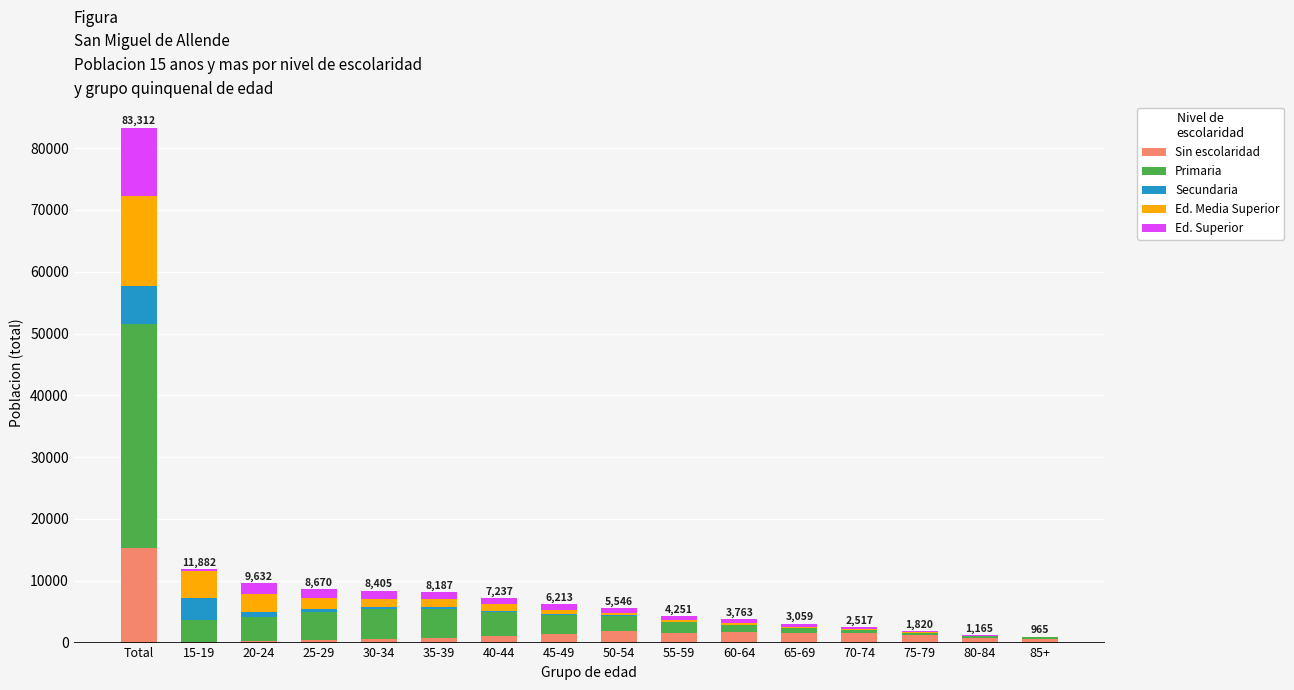

What is the highest value of the Sin escolaridad series?

15342